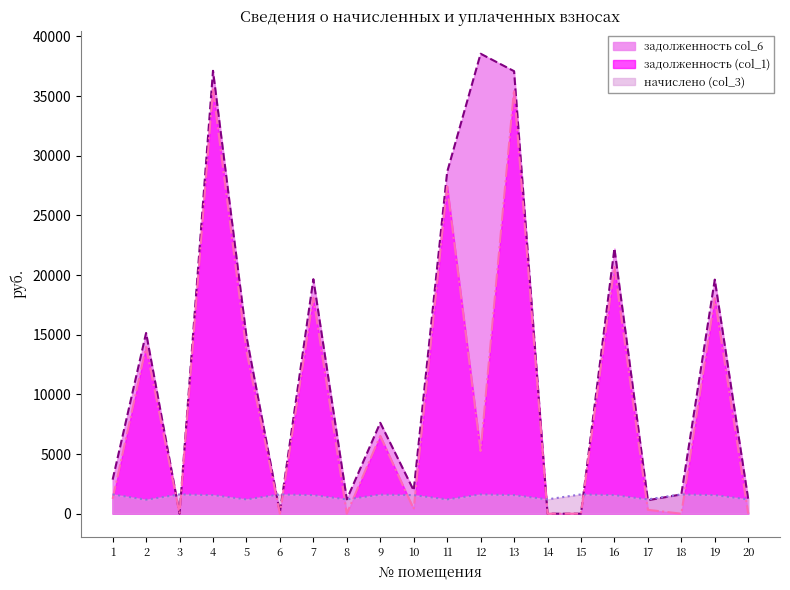

What is the value of the задолженность col_6 point at the 9th from the left?

7618.8